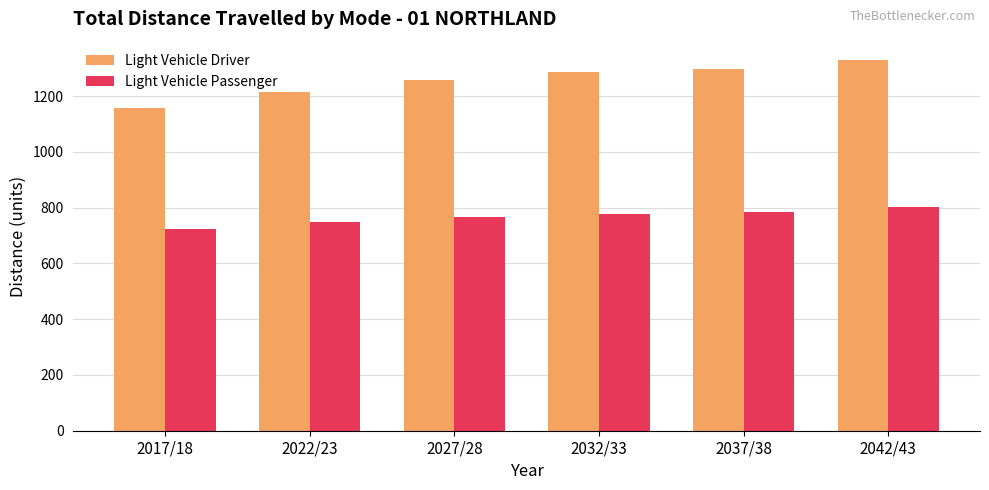

Rank the categories by Light Vehicle Driver value from lowest to highest.

2017/18, 2022/23, 2027/28, 2032/33, 2037/38, 2042/43